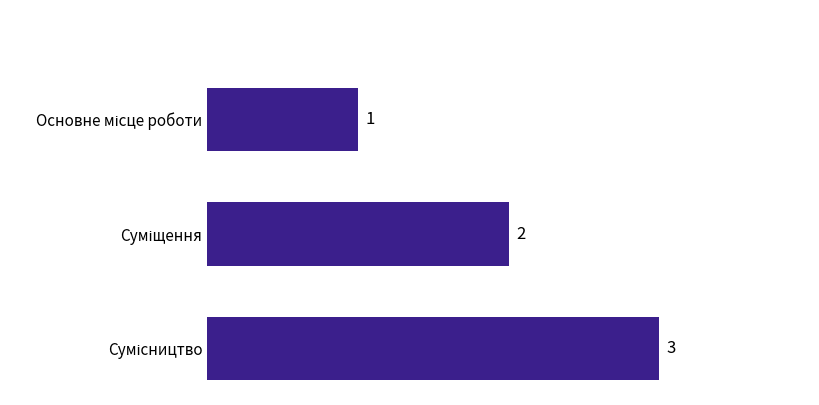

Count the values in the range 1 to 3.

3